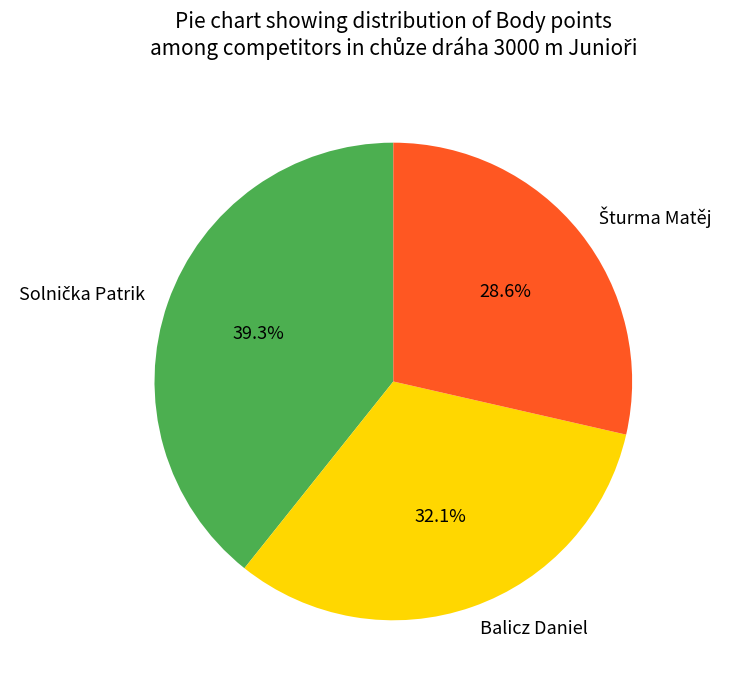

How much of the chart is everything except Balicz Daniel?

67.9%